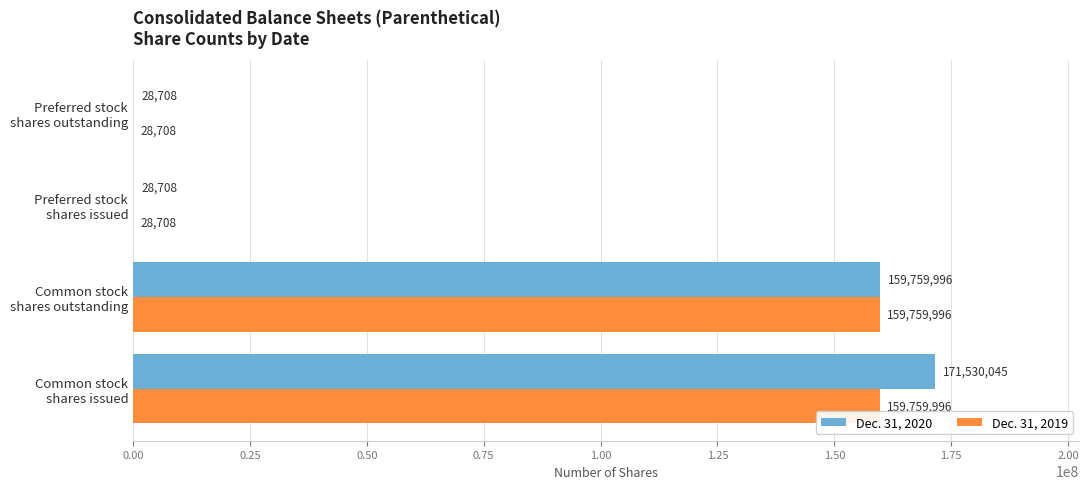

How many Dec. 31, 2019 values are between 28708 and 159759996?

4